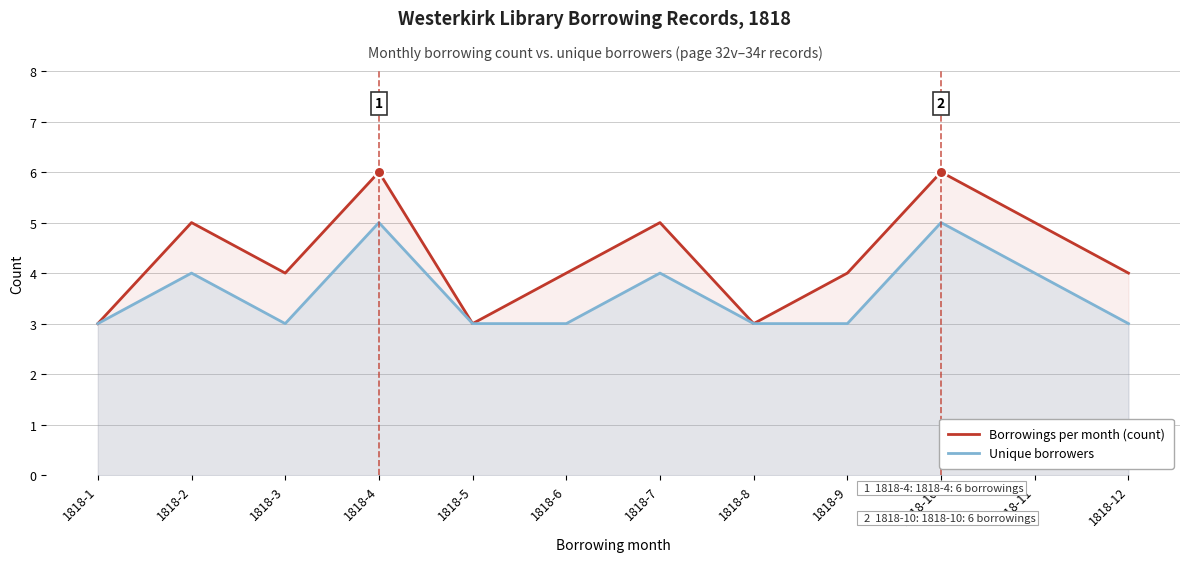

Reading right to left, extract all data points from this chart.

Borrowings per month (count): 4	5	6	4	3	5	4	3	6	4	5	3
Unique borrowers: 3	4	5	3	3	4	3	3	5	3	4	3